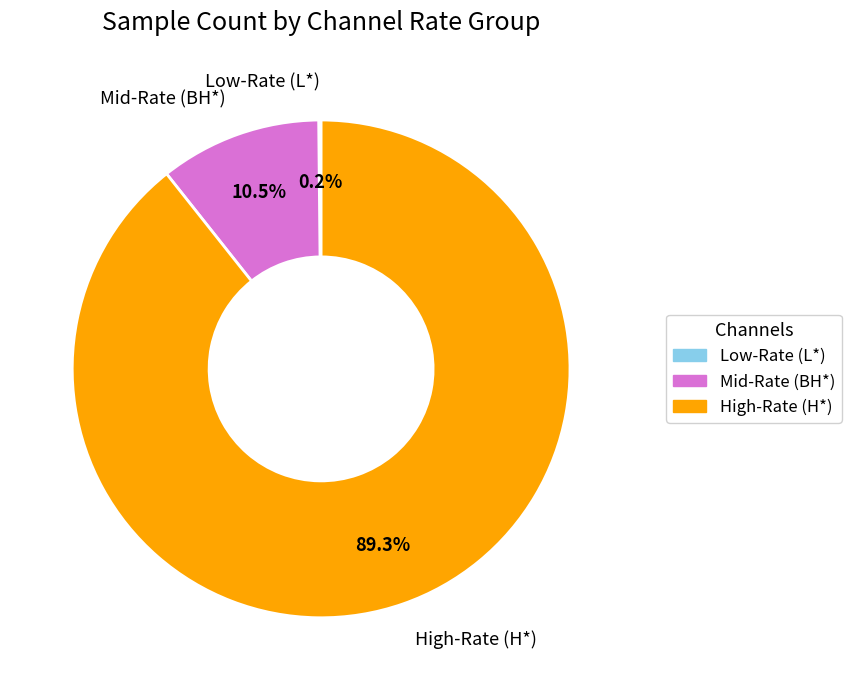

What is the largest slice in the pie chart?

High-Rate (H*)